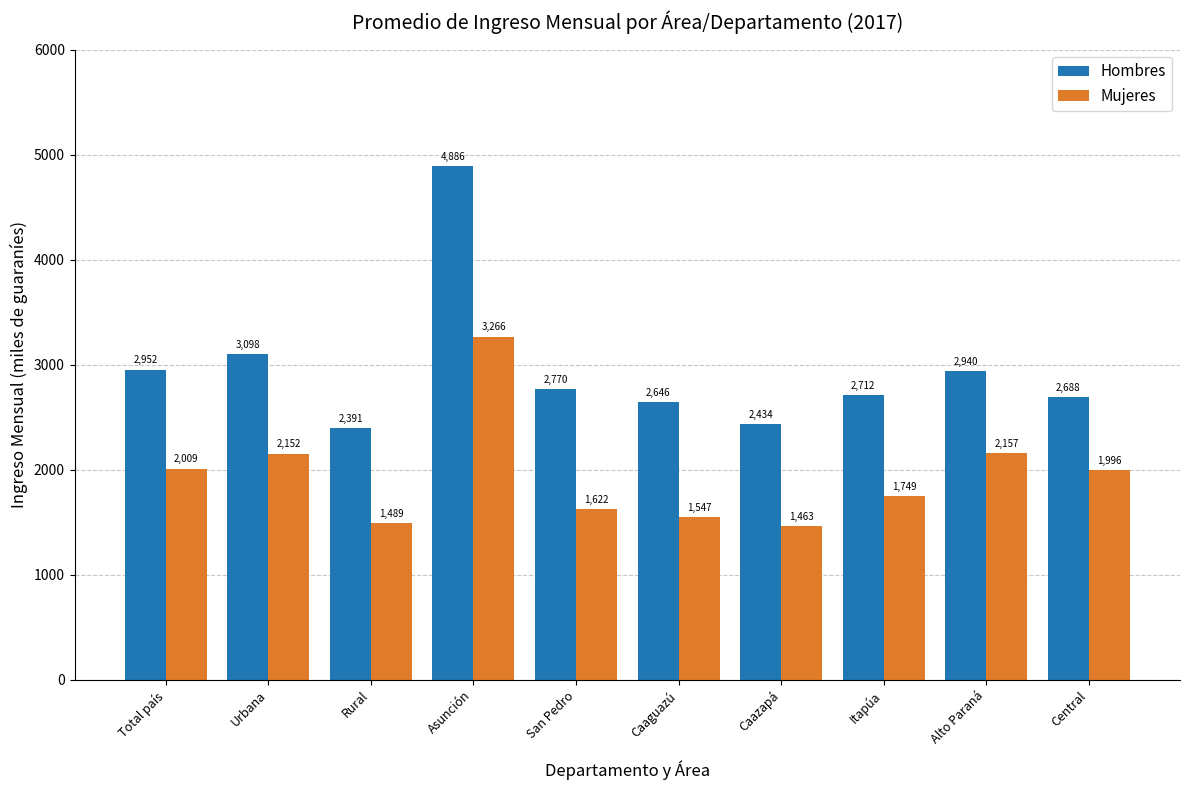

Is the value of Hombres at Asunción greater than the value of Mujeres at Caazapá?

Yes